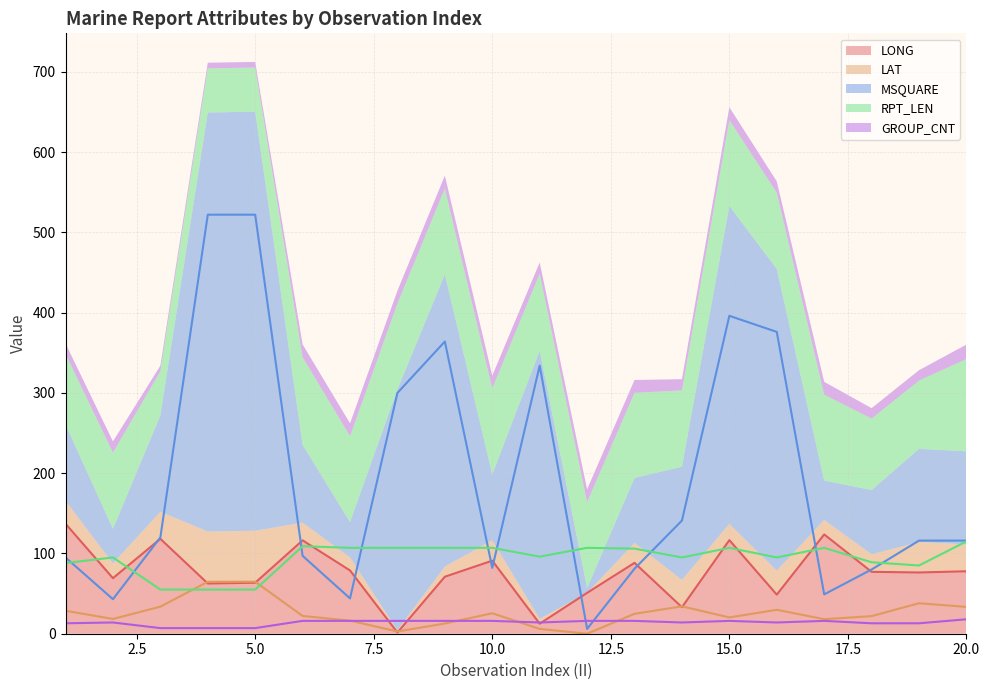

How many lines are shown in the chart?

5